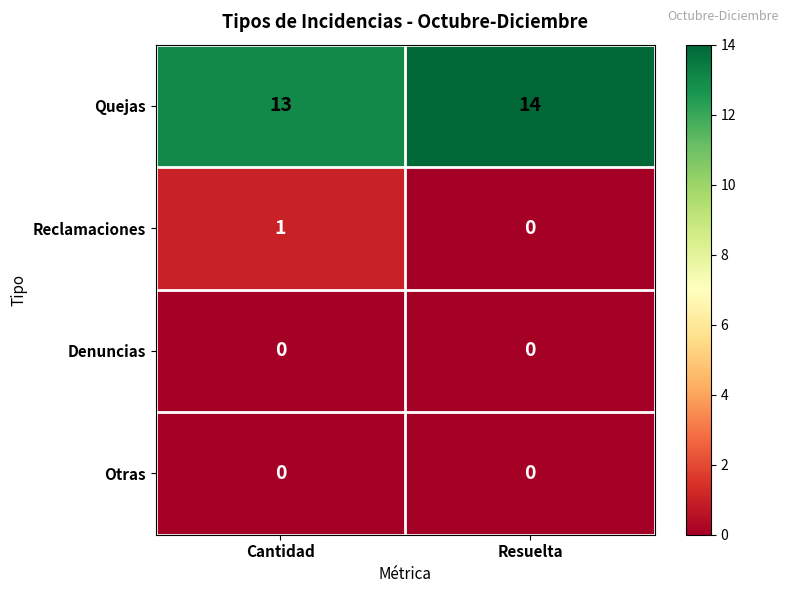

What is the difference between the highest and lowest values at Cantidad?

13